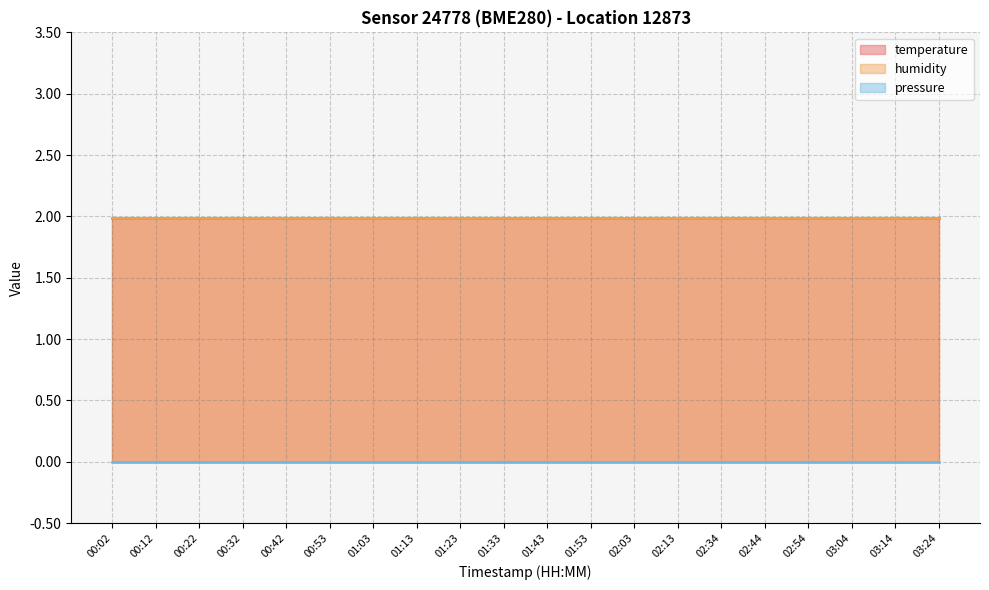

Does the chart have visible grid lines?

Yes